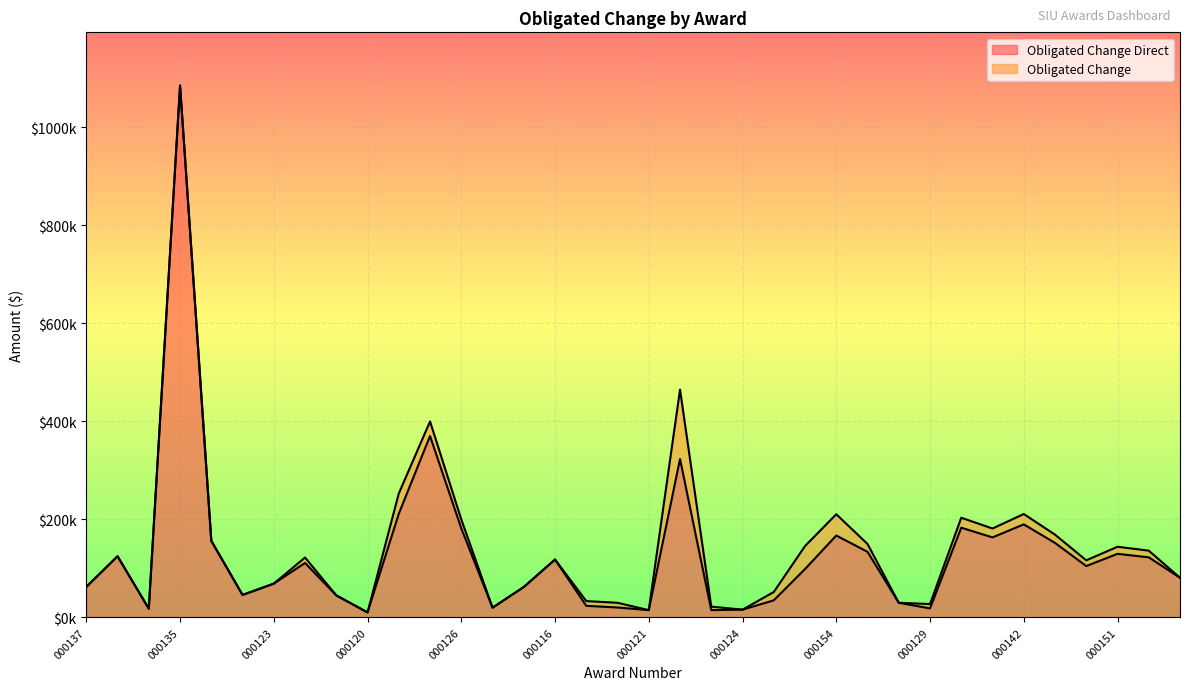

List the series in order of their peak value, highest first.

Obligated Change Direct, Obligated Change